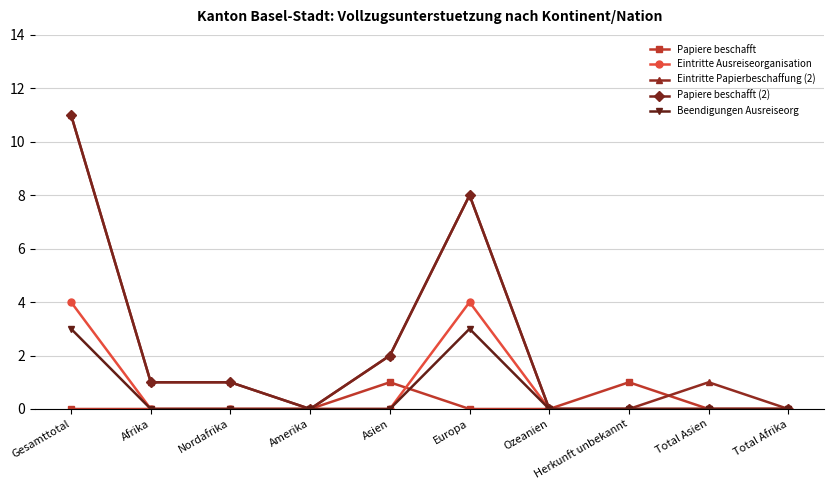

What is the value of the Eintritte Papierbeschaffung (2) point at the 1st from the left?

11